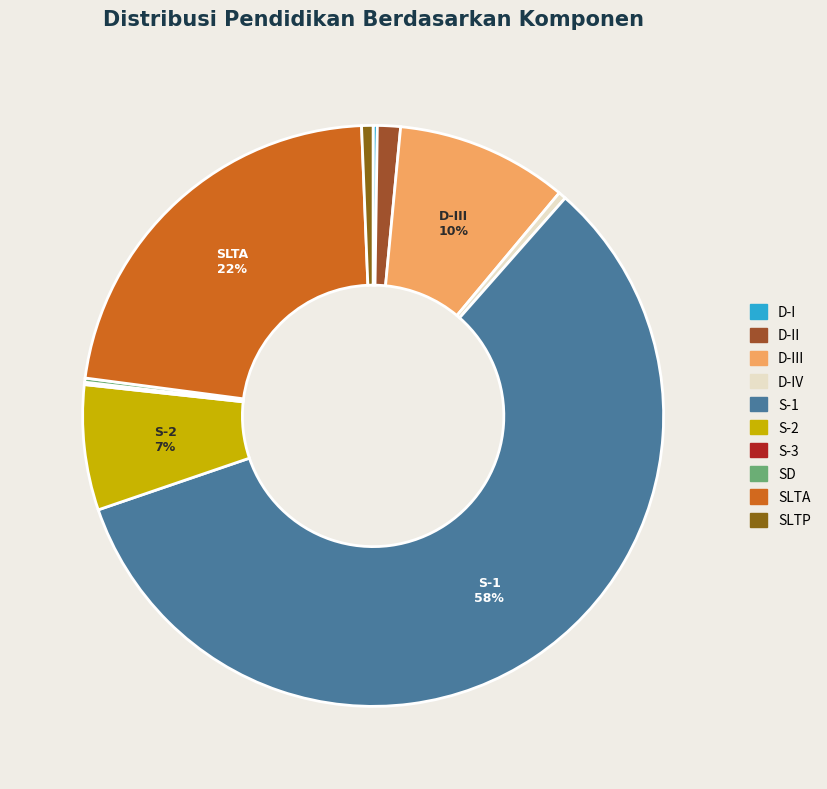

Which slice is the largest?

S-1